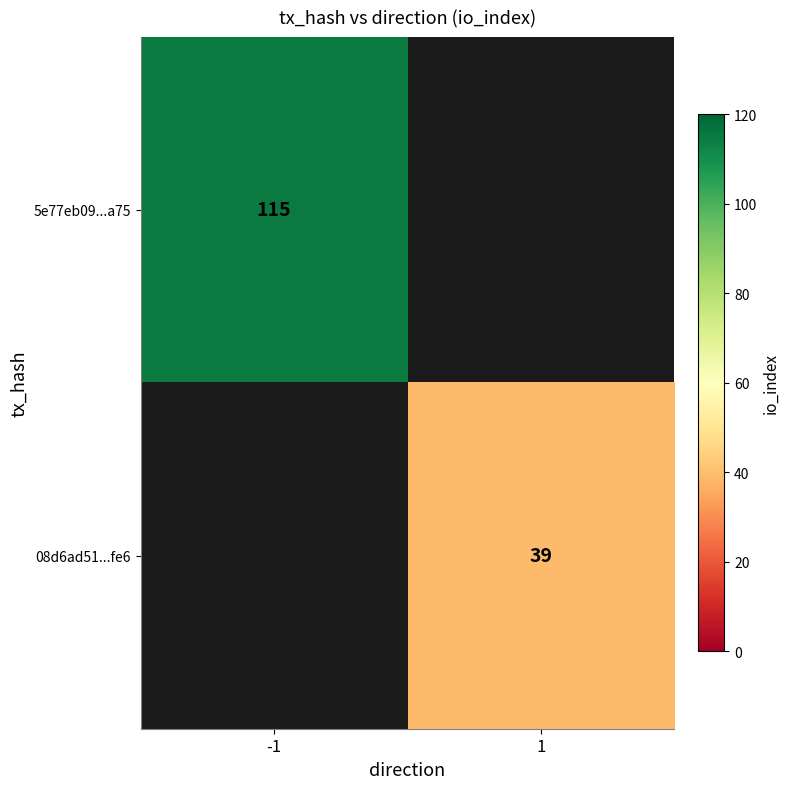

The value of 5e77eb09...a75 at -1 is 115. True or false?

True